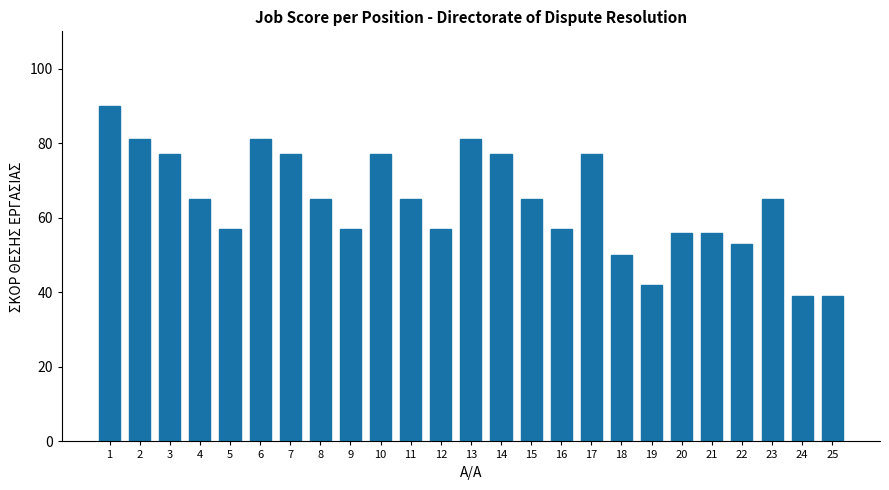

The value at 3 is 124. True or false?

False